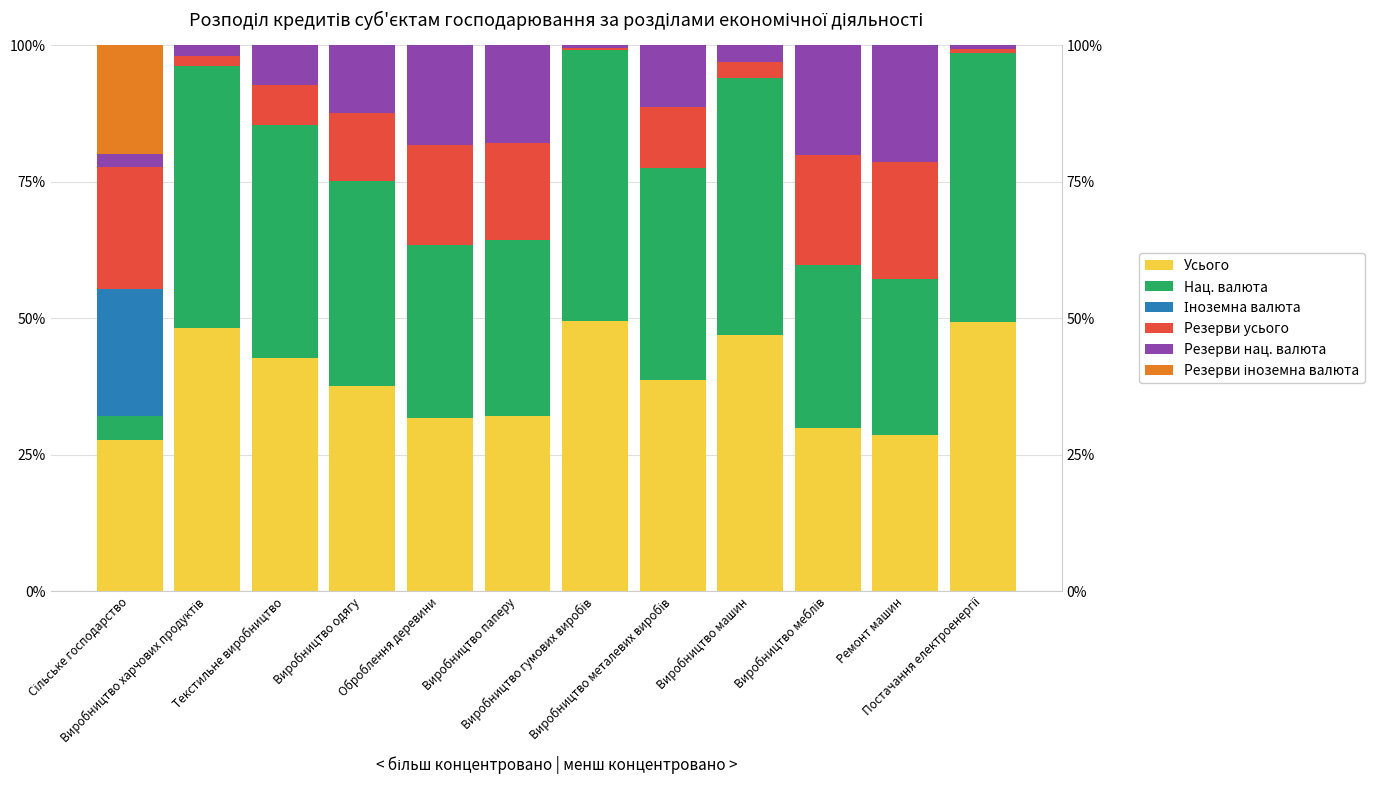

What is the difference between the highest and lowest values at Виробництво машин?

47.0